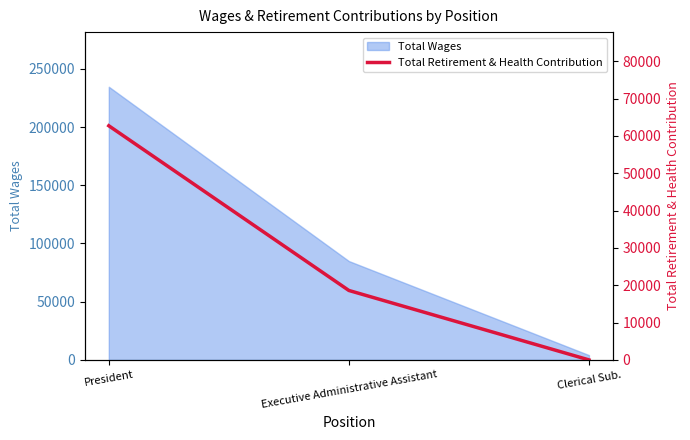

Is it true that Total Wages equals 128753 at Executive Administrative Assistant?

False